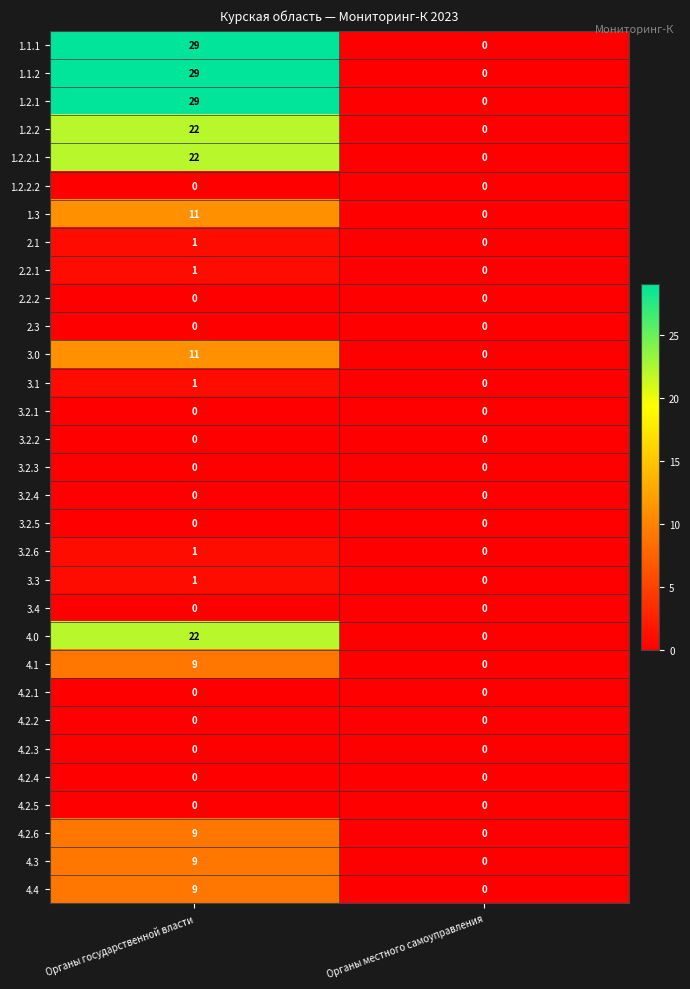

The value of 3.2.5 at Органы государственной власти is 0. True or false?

True